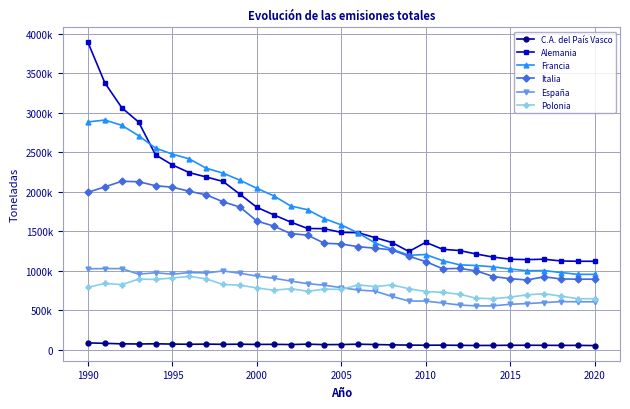

What are all the series names shown in the legend?

C.A. del País Vasco, Alemania, Francia, Italia, España, Polonia